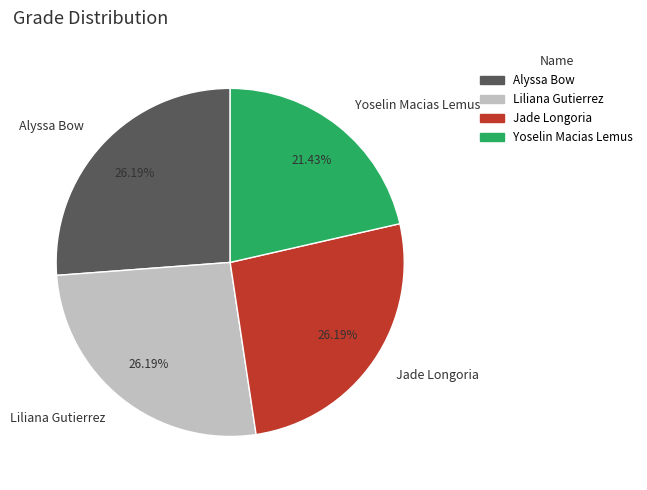

What portion of the pie excludes Liliana Gutierrez?

73.8%